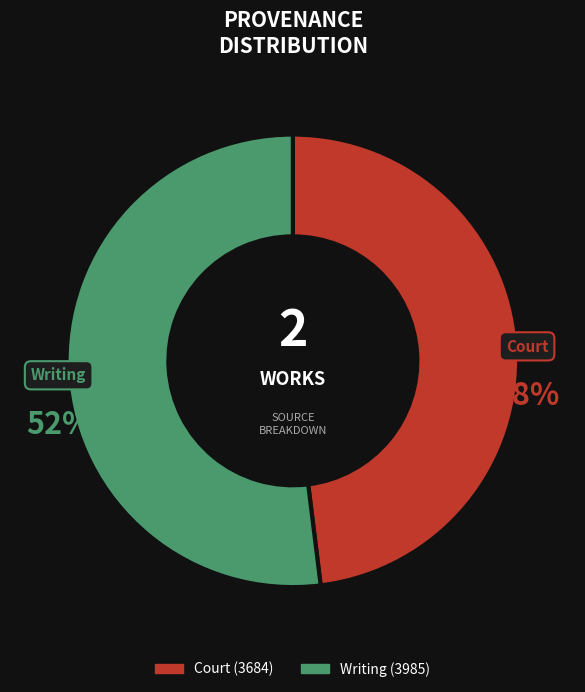

Combined, do Court and Writing account for over 50%?

Yes